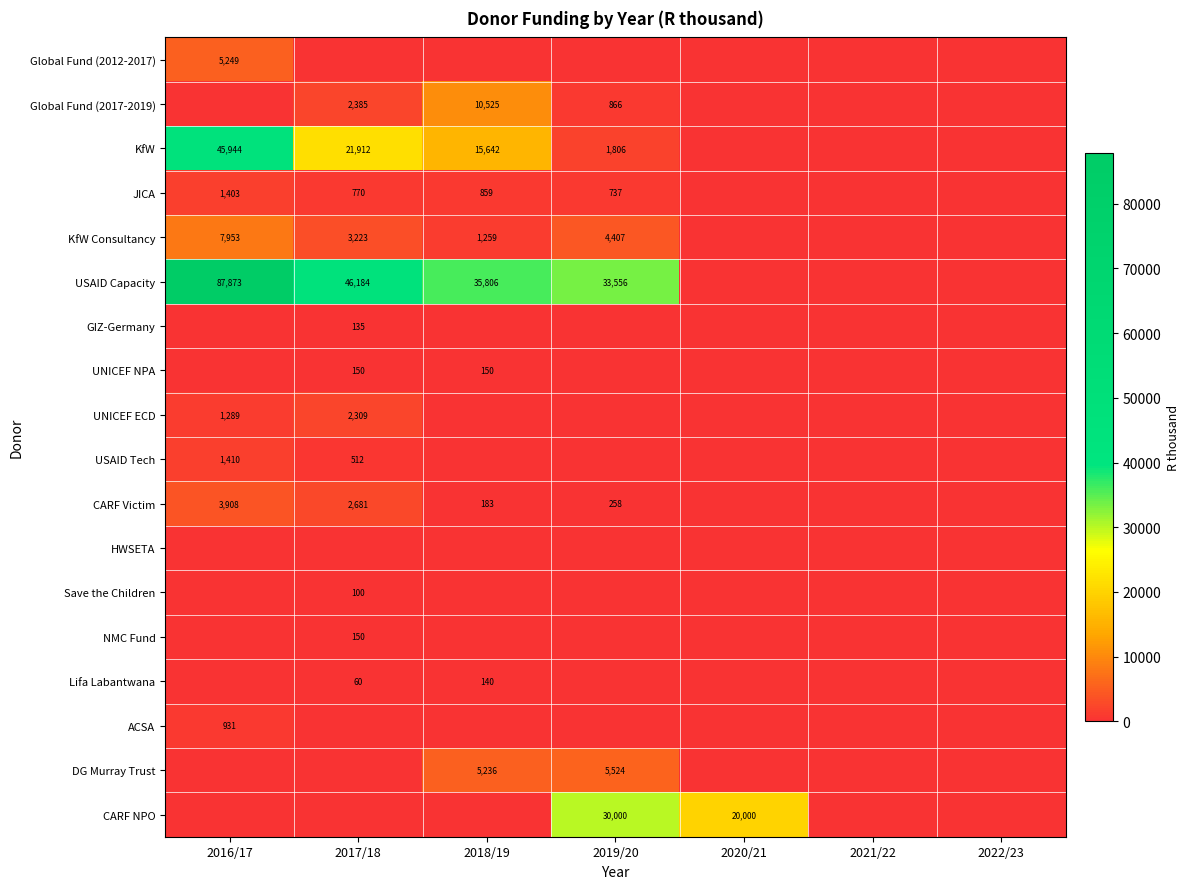

The value of Global Fund (2017-2019) at 2017/18 is 4160. True or false?

False